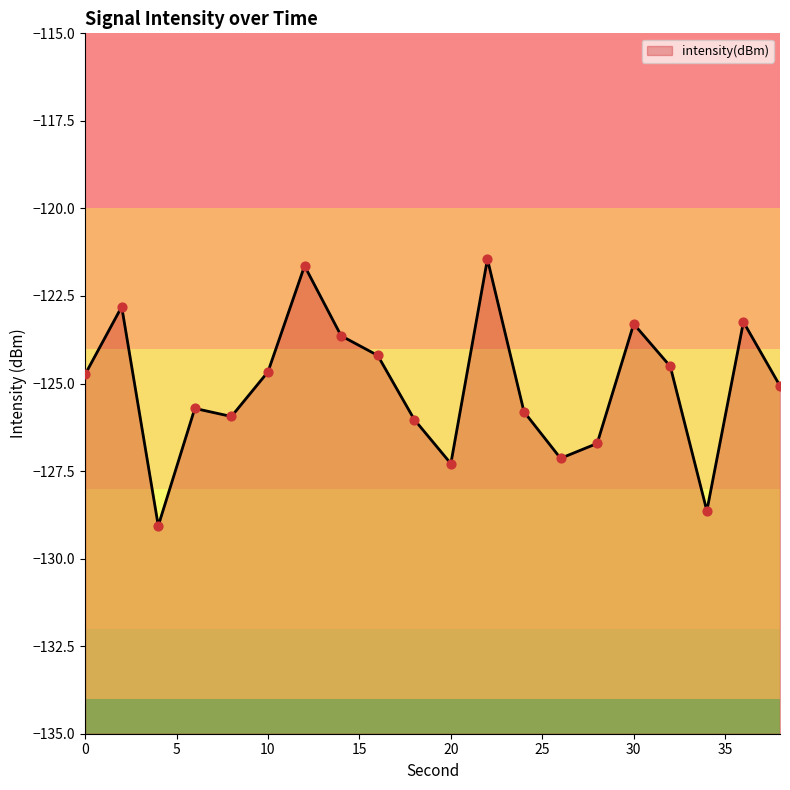

Between 18 and 28, which is larger?

18